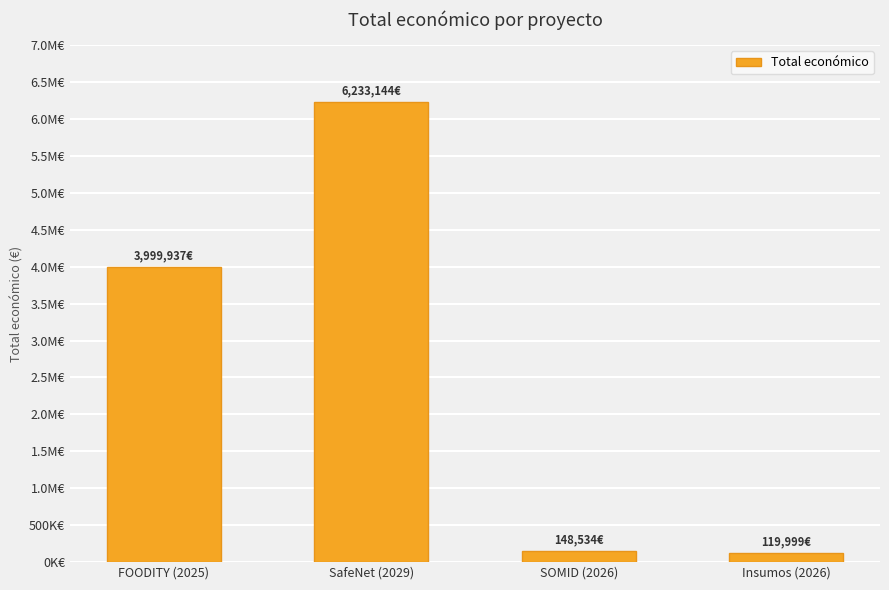

Does the chart contain any negative values?

No